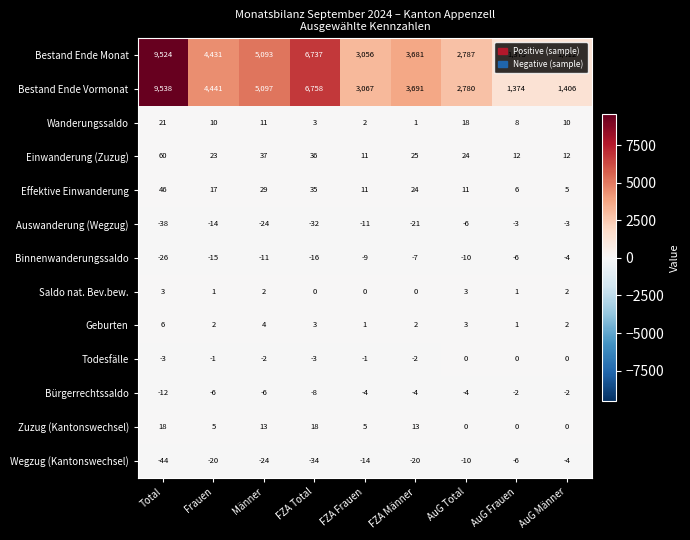

What is the difference between the maximum and minimum values in the Wegzug (Kantonswechsel) series?

40